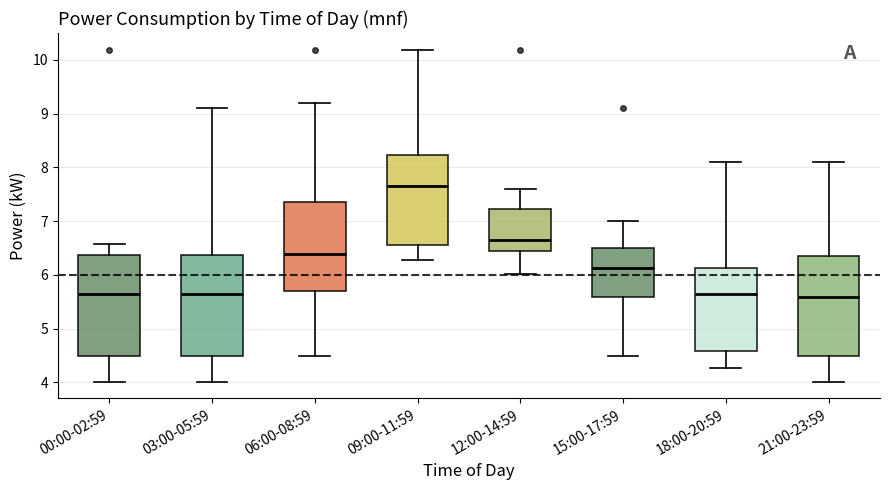

Which box has the highest median line?

09:00-11:59